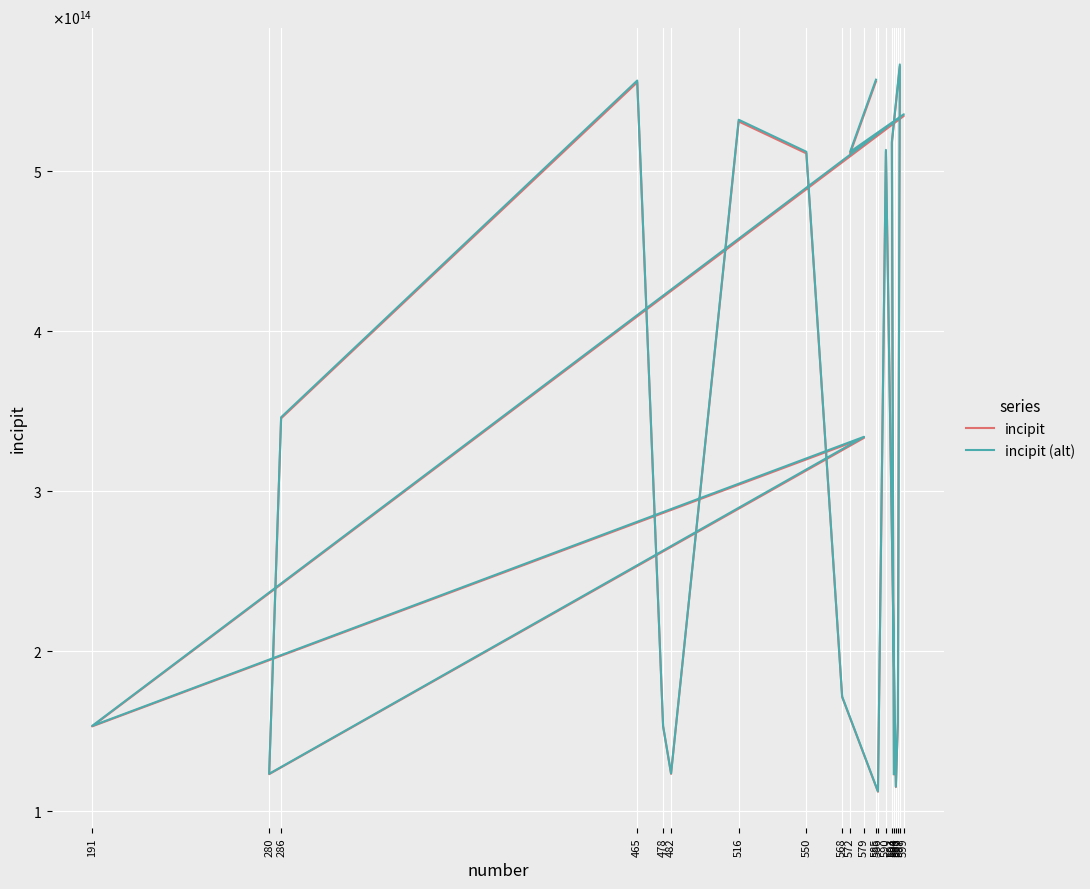

What is the value of the incipit point at the 16th from the left?

115313455675342.0